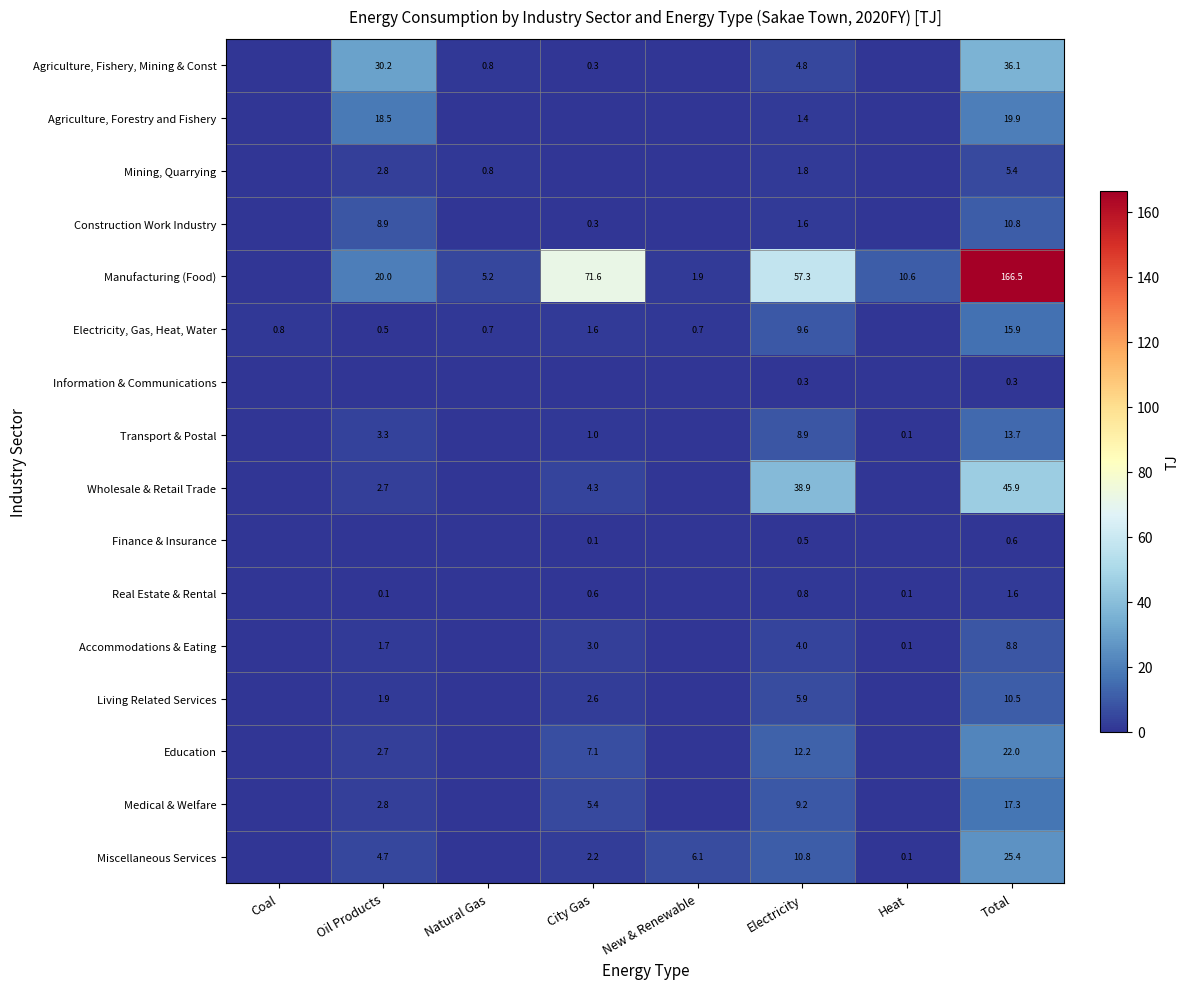

True or false: Agriculture, Forestry and Fishery has a value of 0.0 at Coal.

True